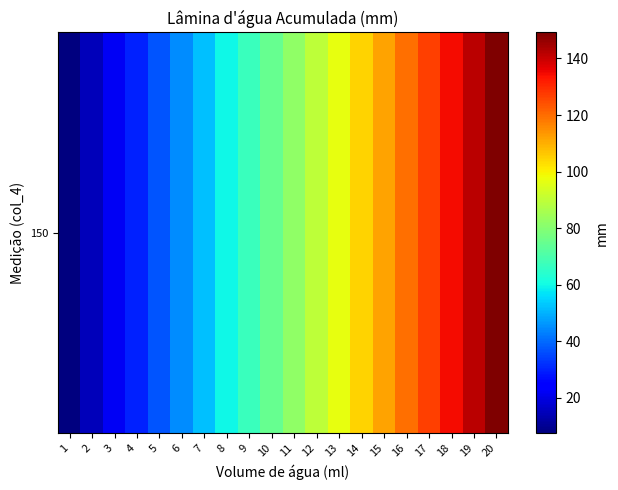

Reading right to left, what are all the values shown in this chart?

20=149.2	19=141.7	18=134.3	17=126.8	16=119.4	15=111.9	14=104.4	13=97.0	12=89.5	11=82.1	10=74.6	9=67.1	8=59.7	7=52.2	6=44.8	5=37.3	4=29.8	3=22.4	2=14.9	1=7.5